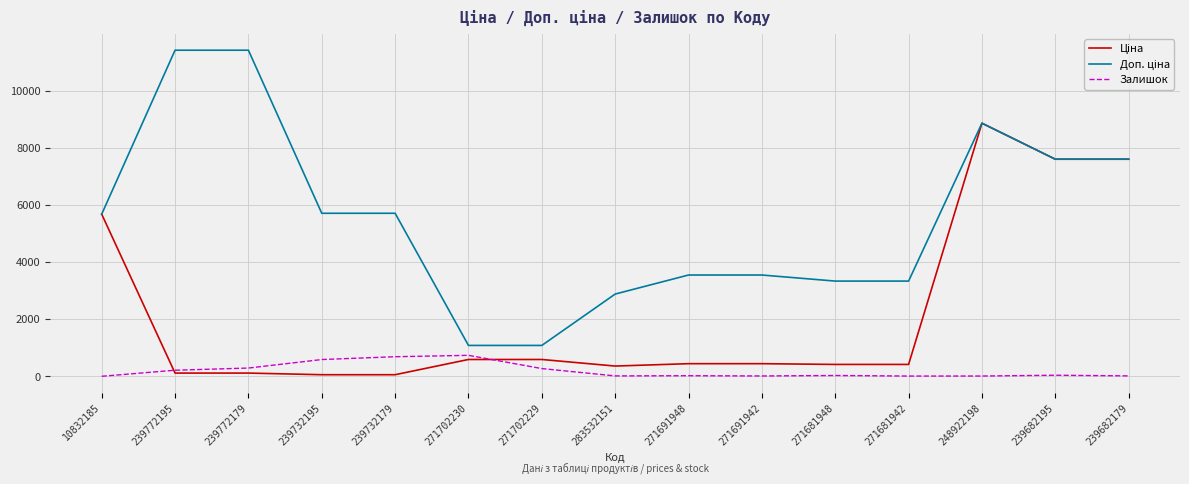

True or false: Залишок has a value of 39.0 at 239682195.

True